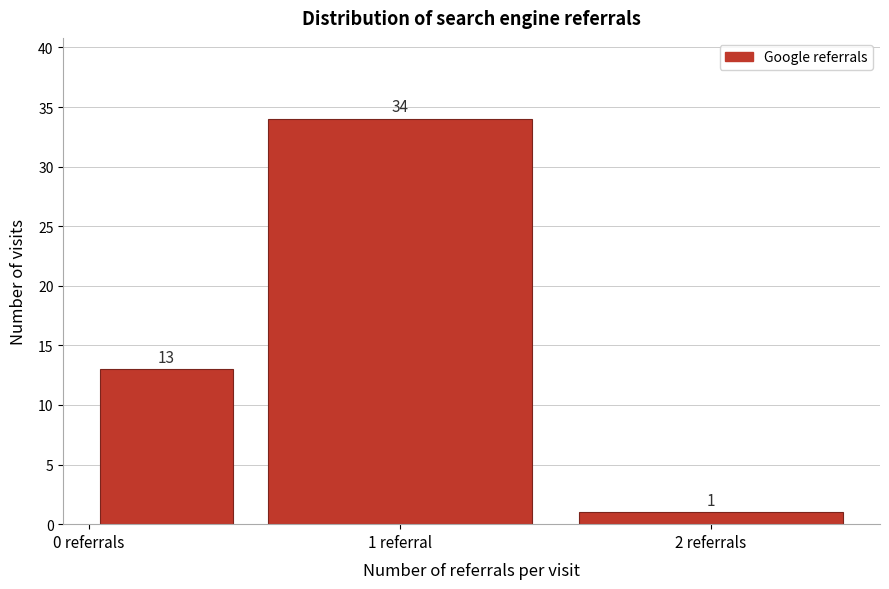

Reading right to left, what are all the values shown in this chart?

1	34	13